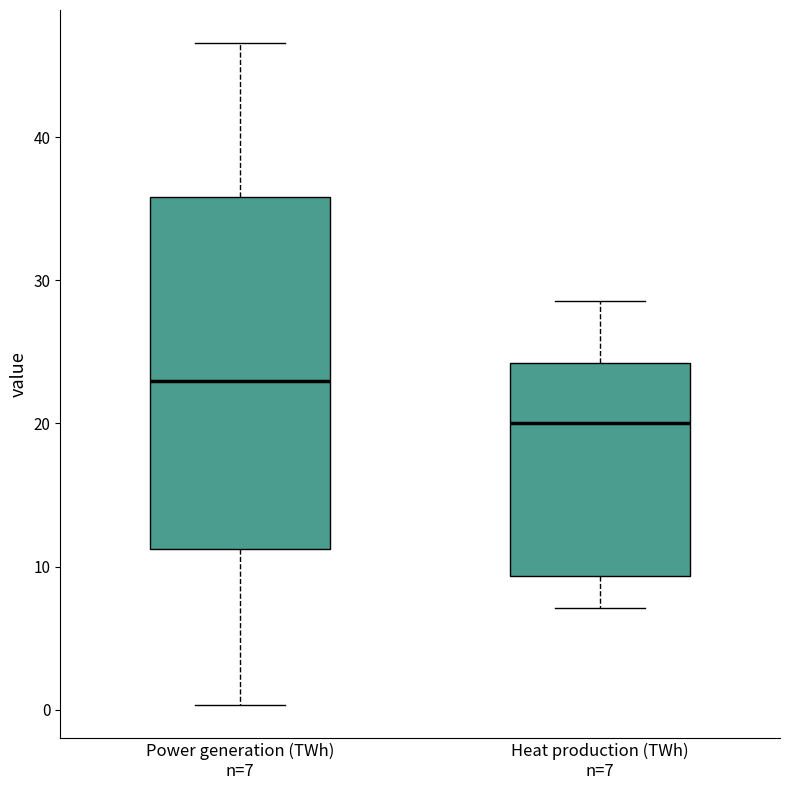

Which box is the tallest, from its lower edge to its upper edge?

Power generation (TWh) n=7